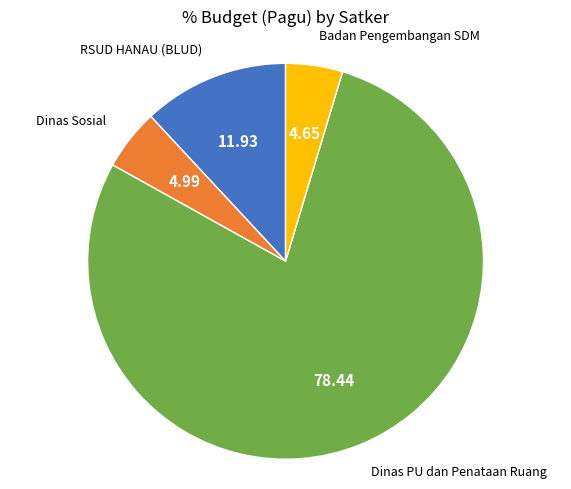

Is there any slice that represents more than half of the pie?

Yes